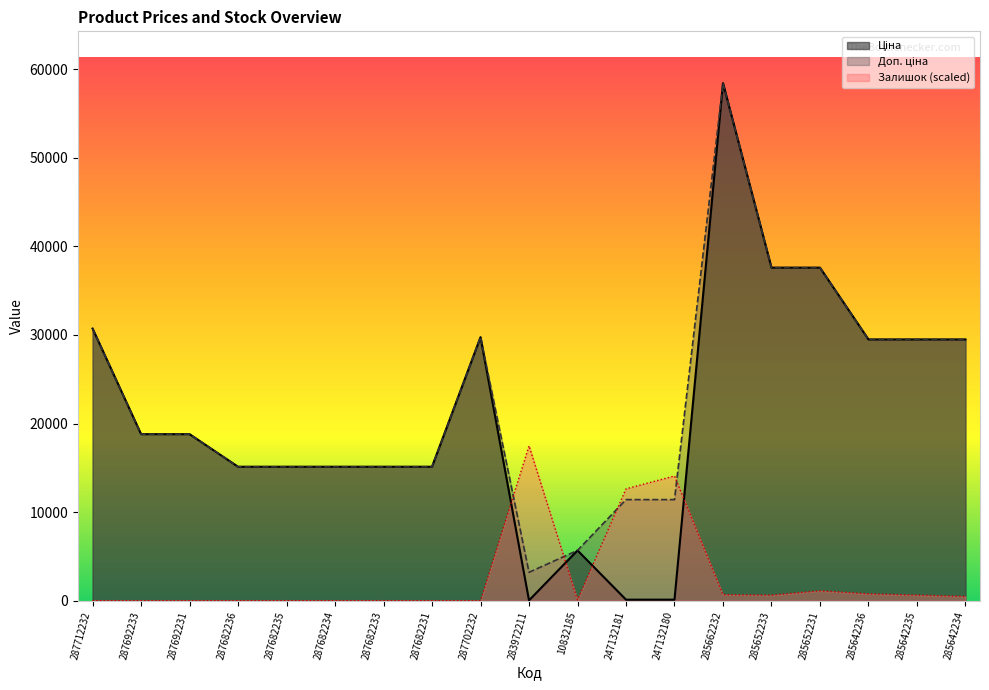

Which series changed the most between 287712232 and 285642236?

Ціна